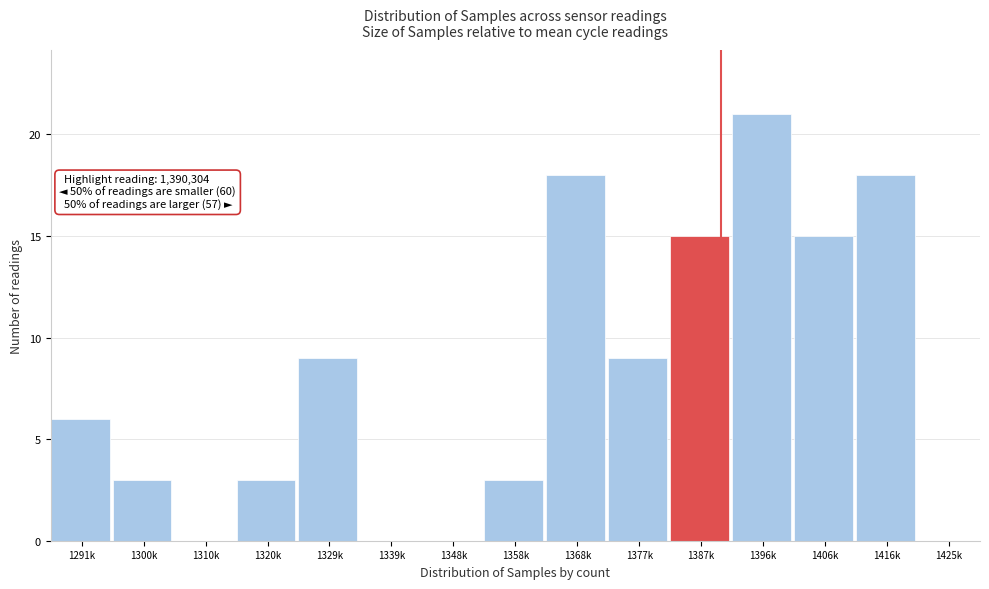

Reading left to right, list all the values displayed in this chart.

1291k=6	1300k=3	1310k=0	1320k=3	1329k=9	1339k=0	1348k=0	1358k=3	1368k=18	1377k=9	1387k=15	1396k=21	1406k=15	1416k=18	1425k=0